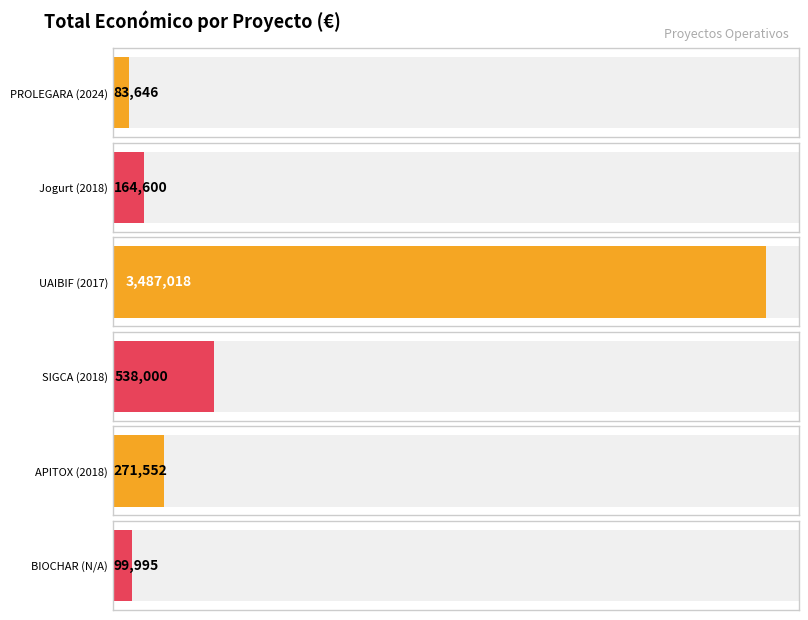

Reading left to right, list all the values displayed in this chart.

83646	164600	3487018	538000	271552	99995